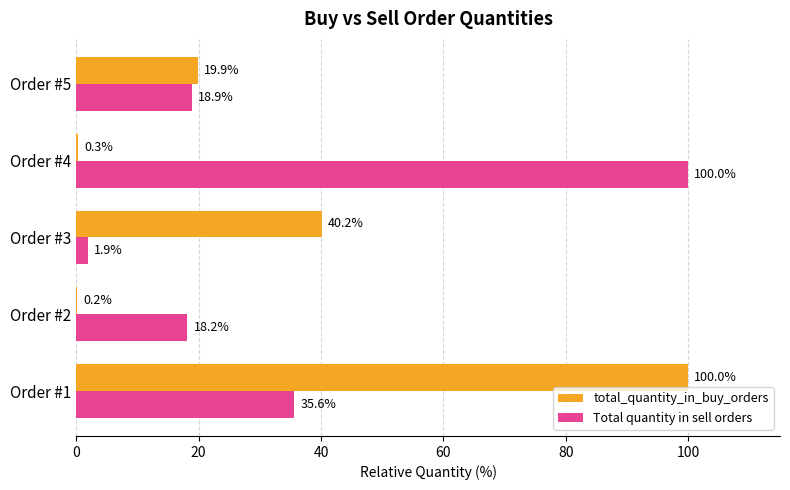

The total_quantity_in_buy_orders series shows 100.0 at Order #1. True or false?

True